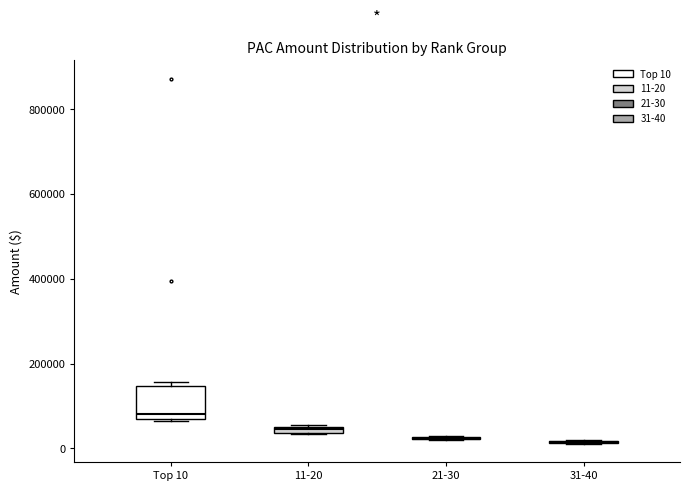

Where is the lower edge of the box for 11-20 on the y-axis? The values are not printed on the chart, so give them approximately, as read against the axis.

40000